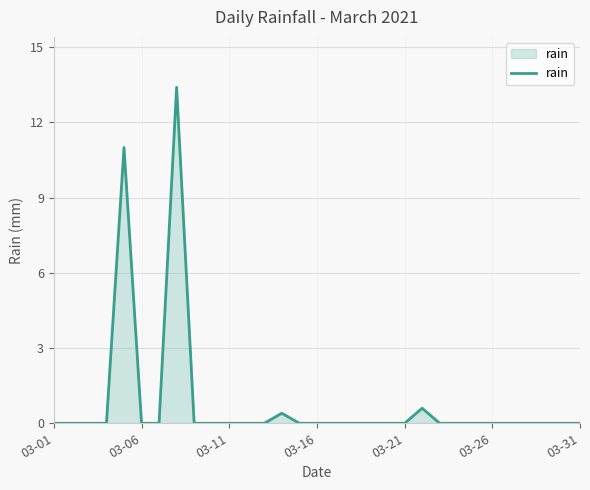

What is the maximum value shown in the chart?

13.4